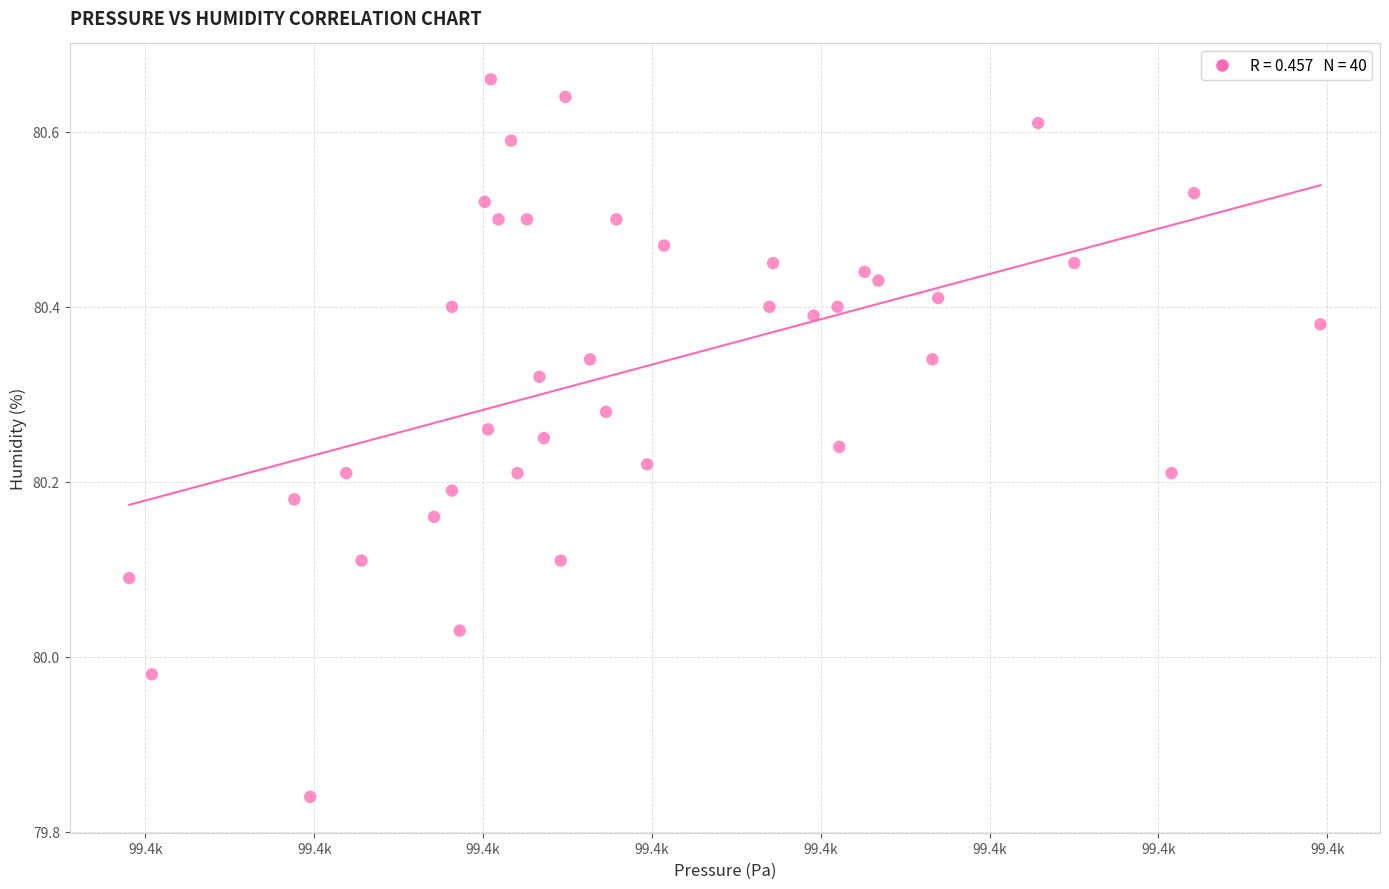

What is the range of Y values (max minus min)?

0.8